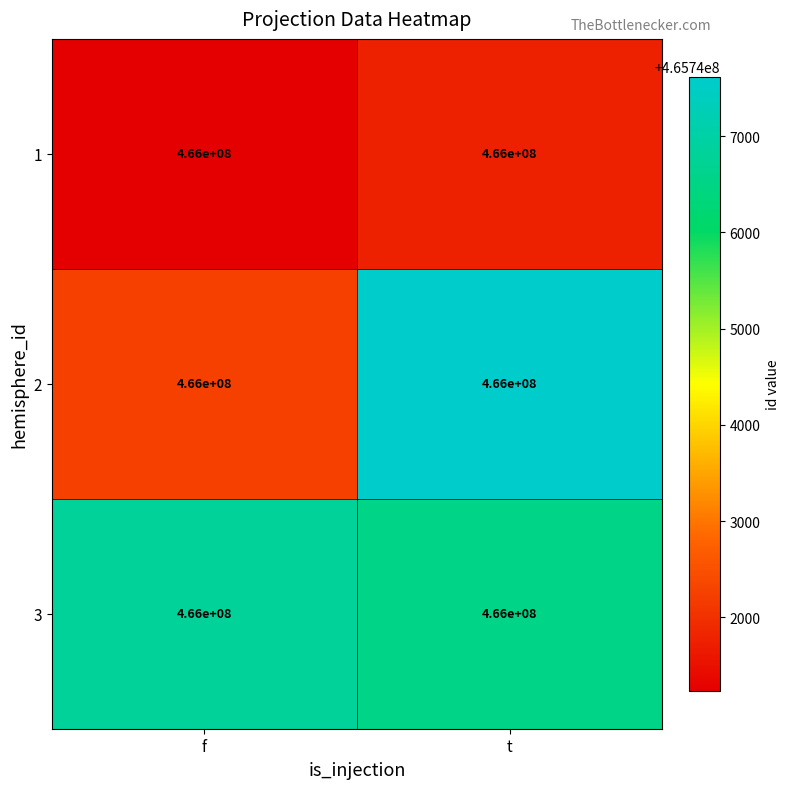

Which has a higher value, f or t?

t